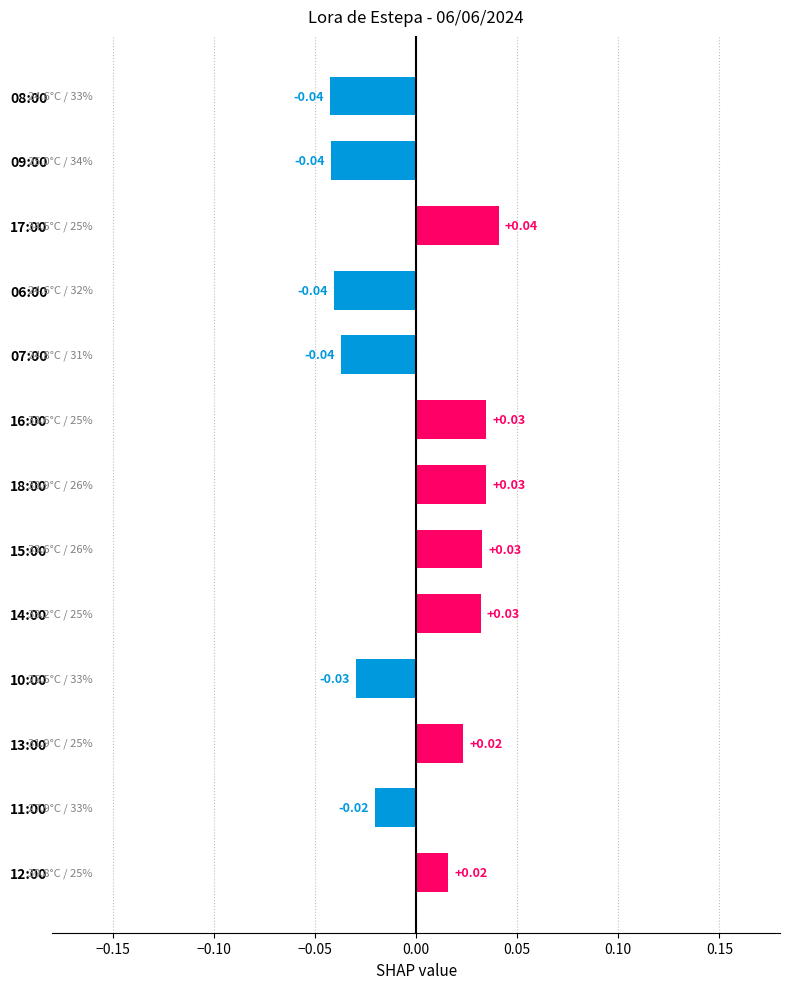

Count the number of data series in this chart.

1